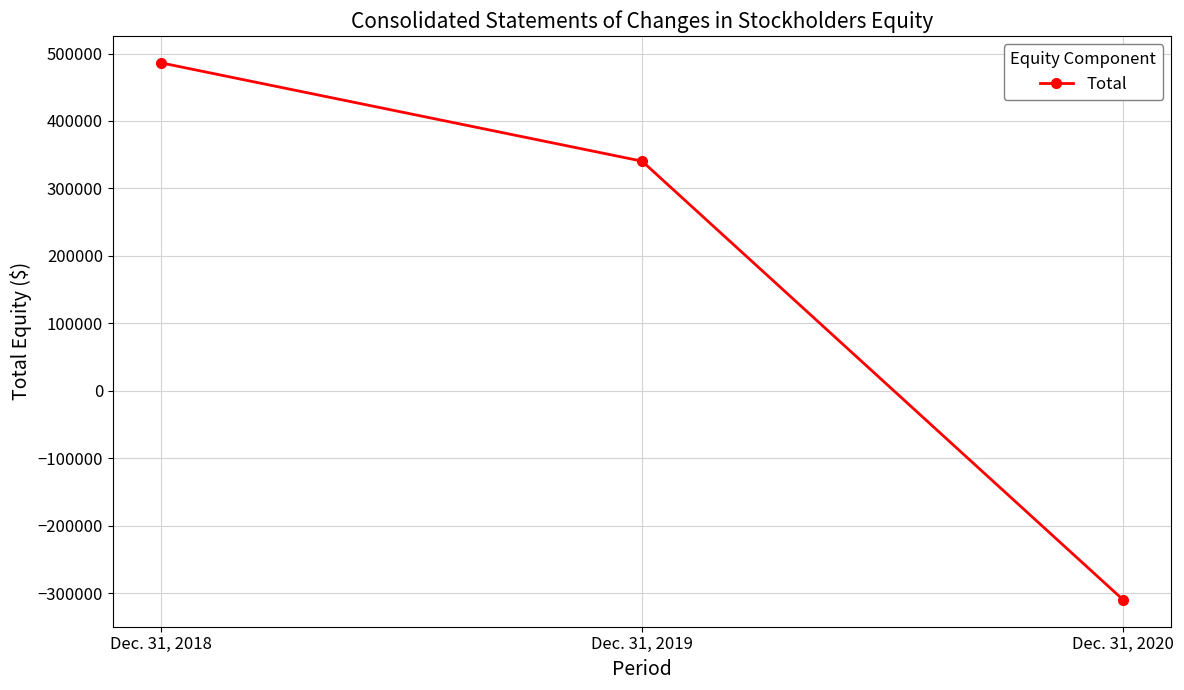

Is it true that the value at Dec. 31, 2019 is 340442?

True